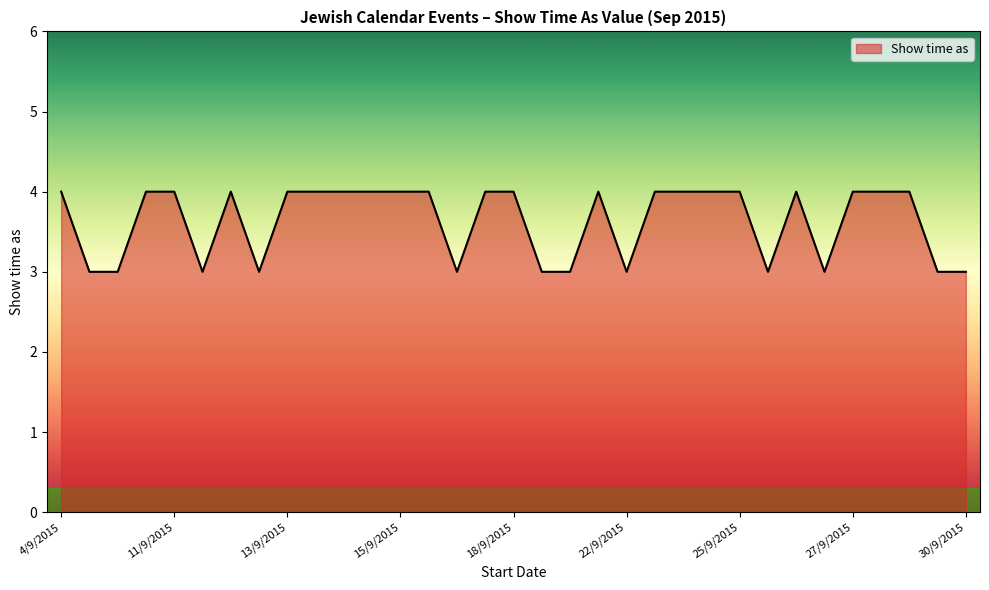

What is the smallest value displayed?

3